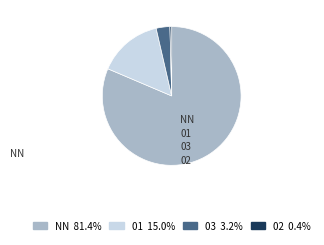

What percentage is the NN slice, to the nearest percent?

81%